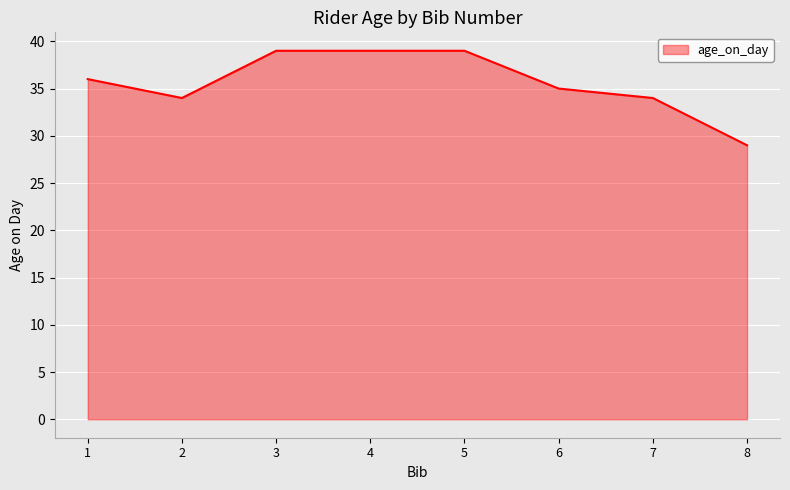

How many distinct data groups are displayed?

1